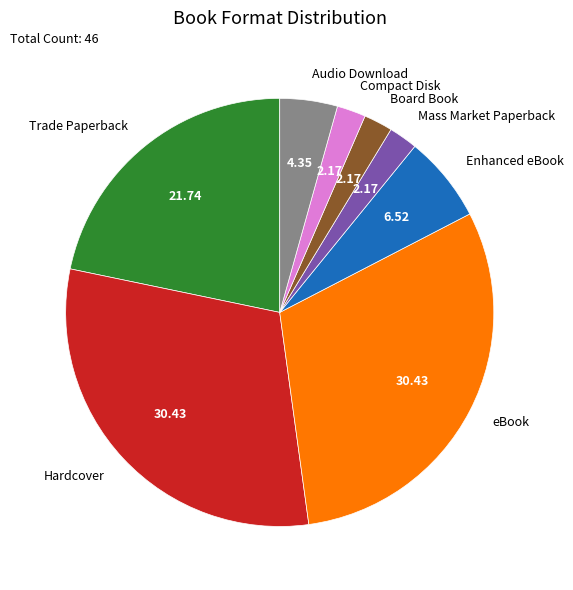

Is the sum of Trade Paperback and Hardcover greater than half?

Yes